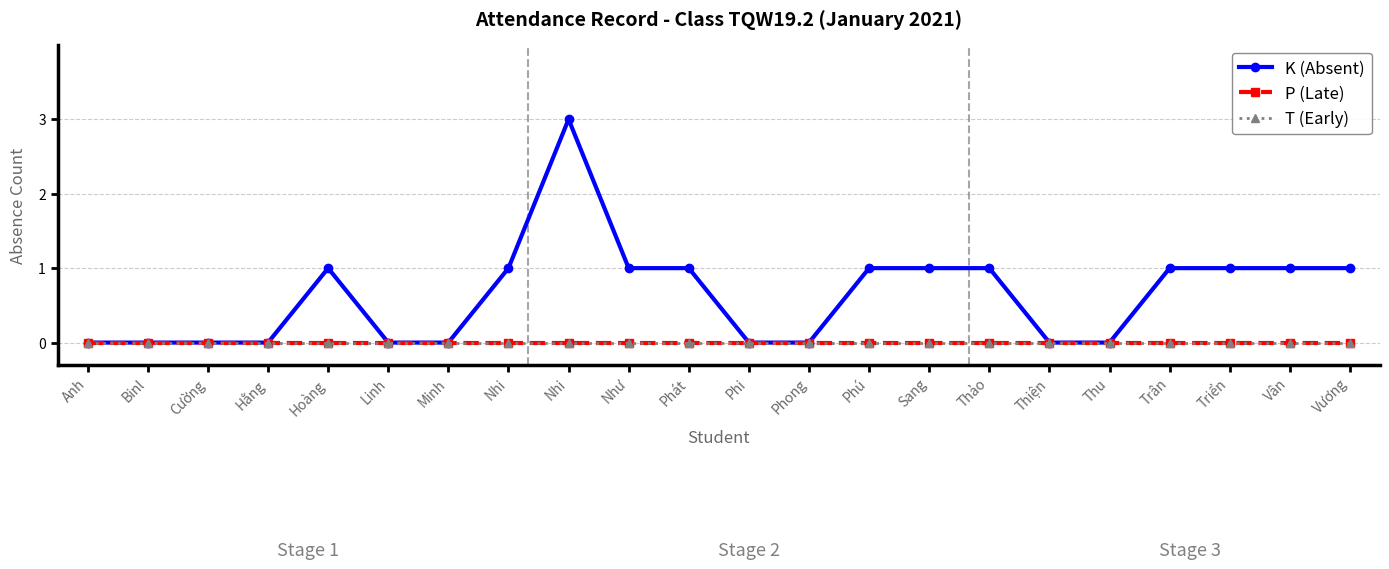

At which label does P (Late) reach its minimum?

Anh